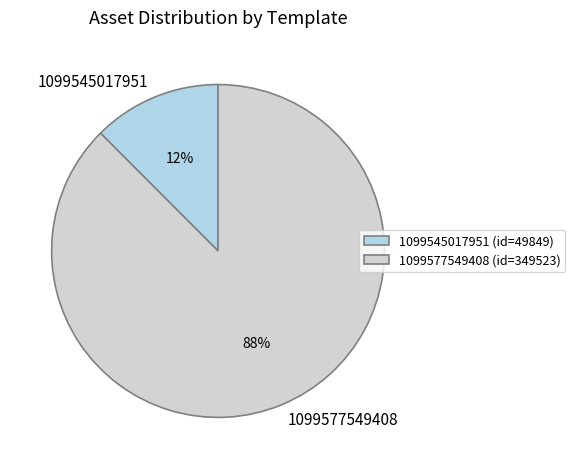

Which has a higher value, 1099545017951 or 1099577549408?

1099577549408